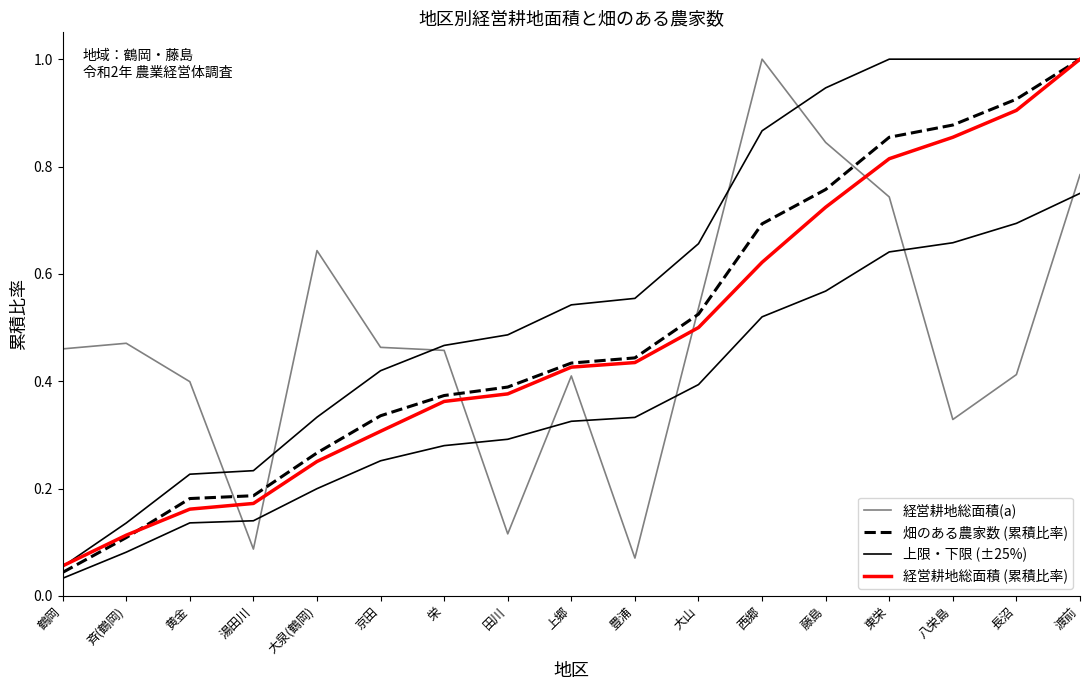

Where is 上限・下限 (±25%) nearest to the value 0?

鶴岡